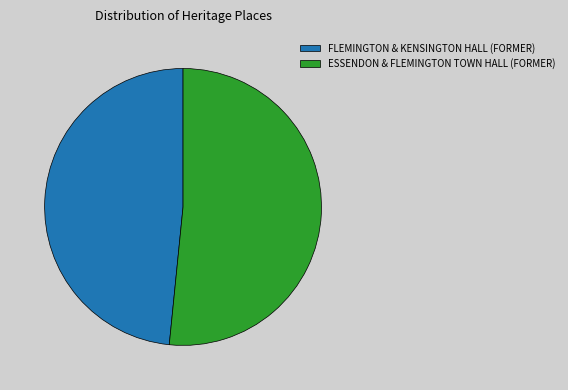

Combined, do ESSENDON & FLEMINGTON TOWN HALL (FORMER) and FLEMINGTON & KENSINGTON HALL (FORMER) account for over 50%?

Yes